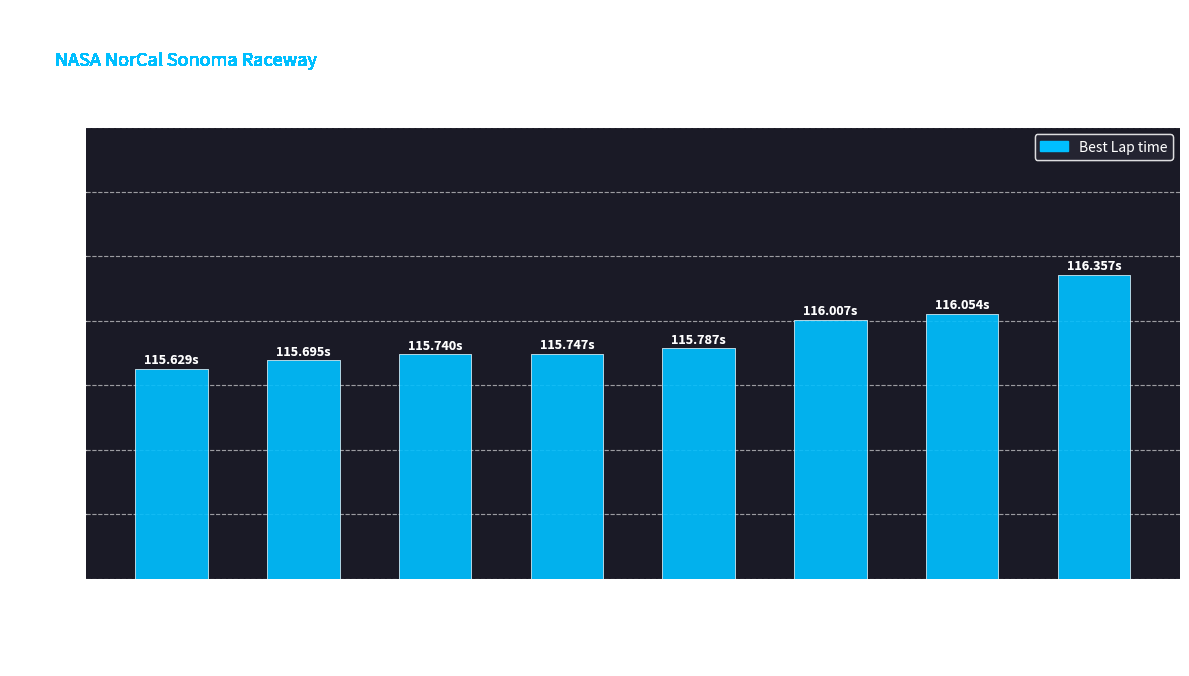

How many distinct data groups are displayed?

1